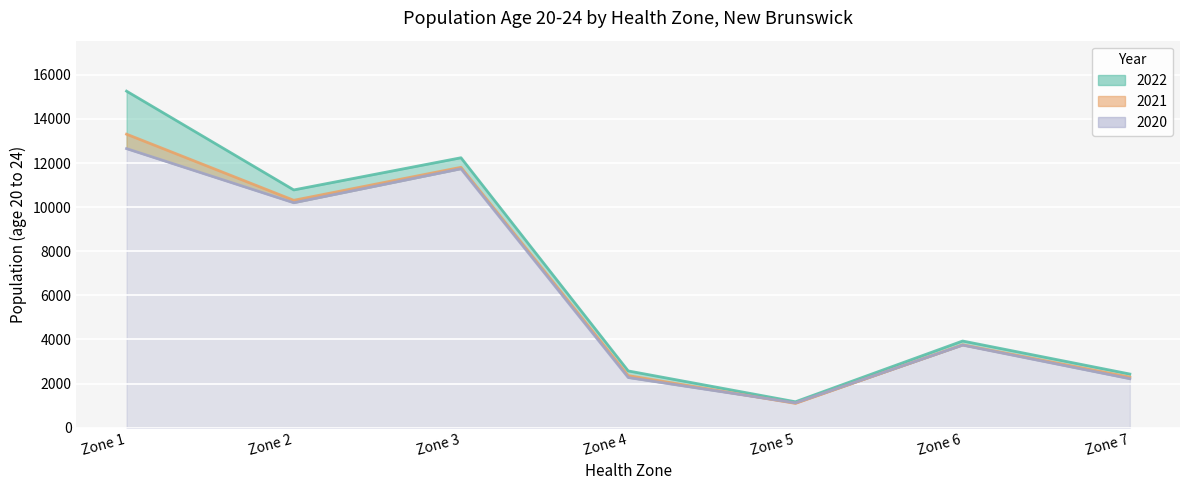

At how many categories does at least one series exceed 8884?

3